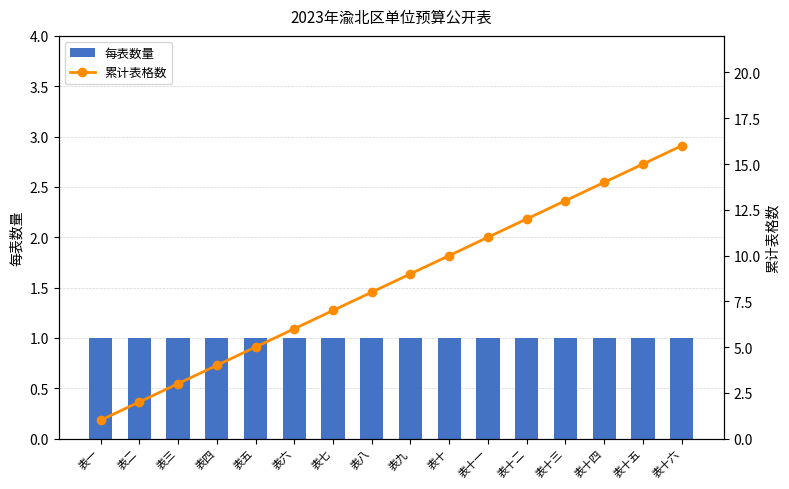

The value of 累计表格数 at 表十四 is 9. True or false?

False